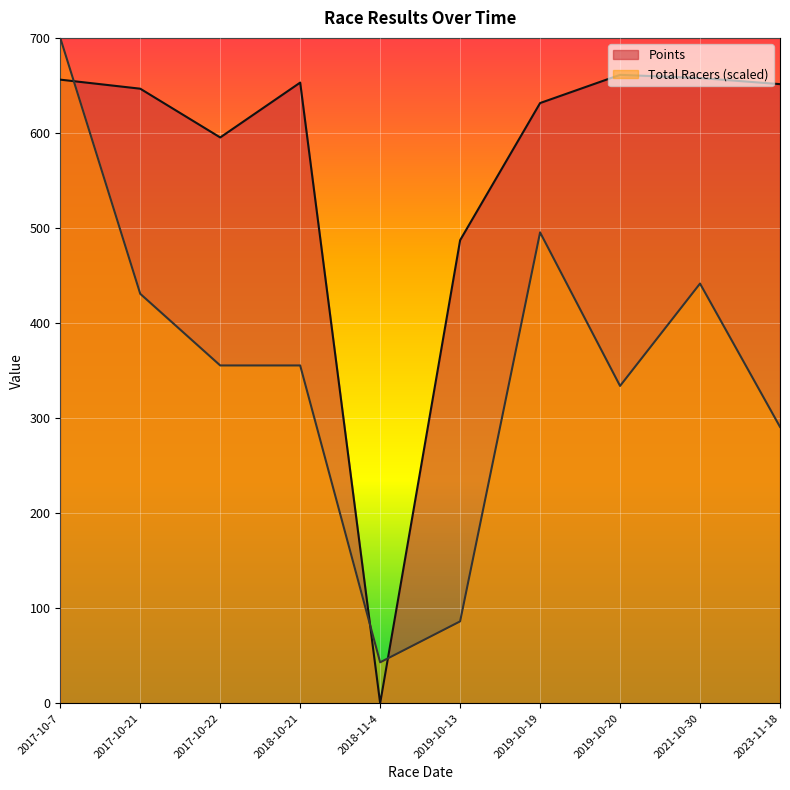

What is the sum of the Total Racers values at 2017-10-7 and 2019-10-19?

1195.4